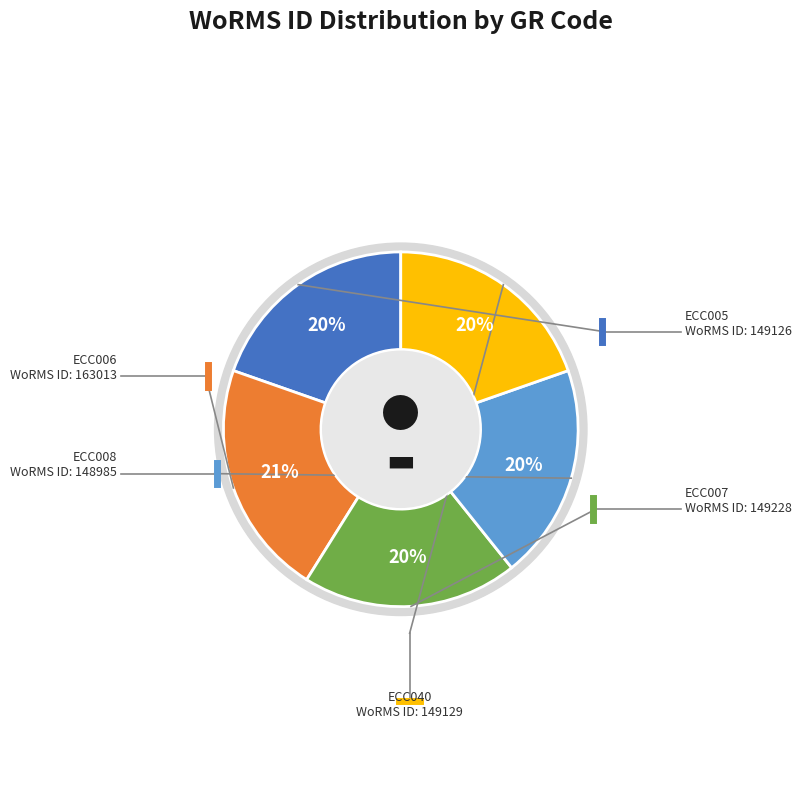

Approximately how many times larger is the value at ECC040 compared to ECC007?

1.0